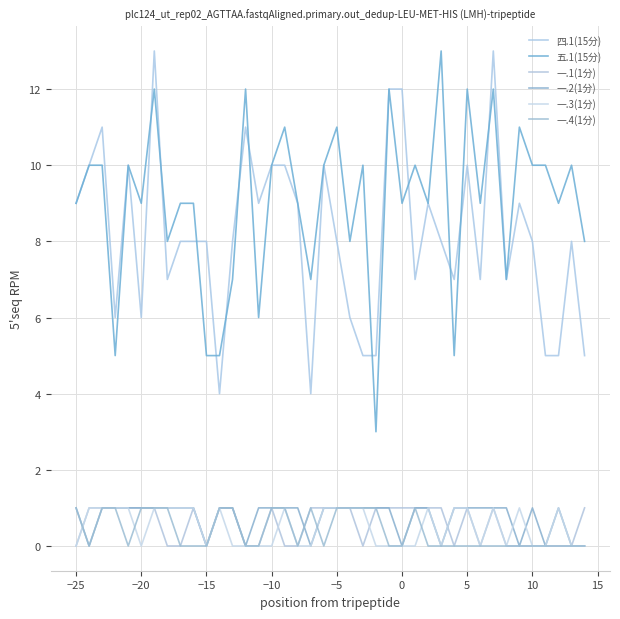

How many lines are shown in the chart?

6